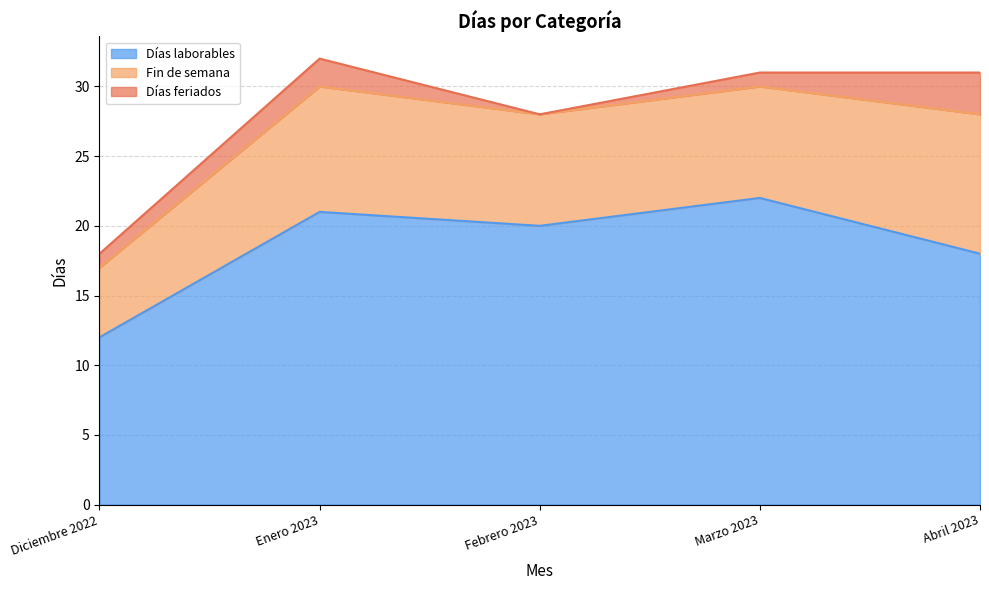

List the series in order of their overall mean, lowest first.

Días feriados, Fin de semana, Días laborables